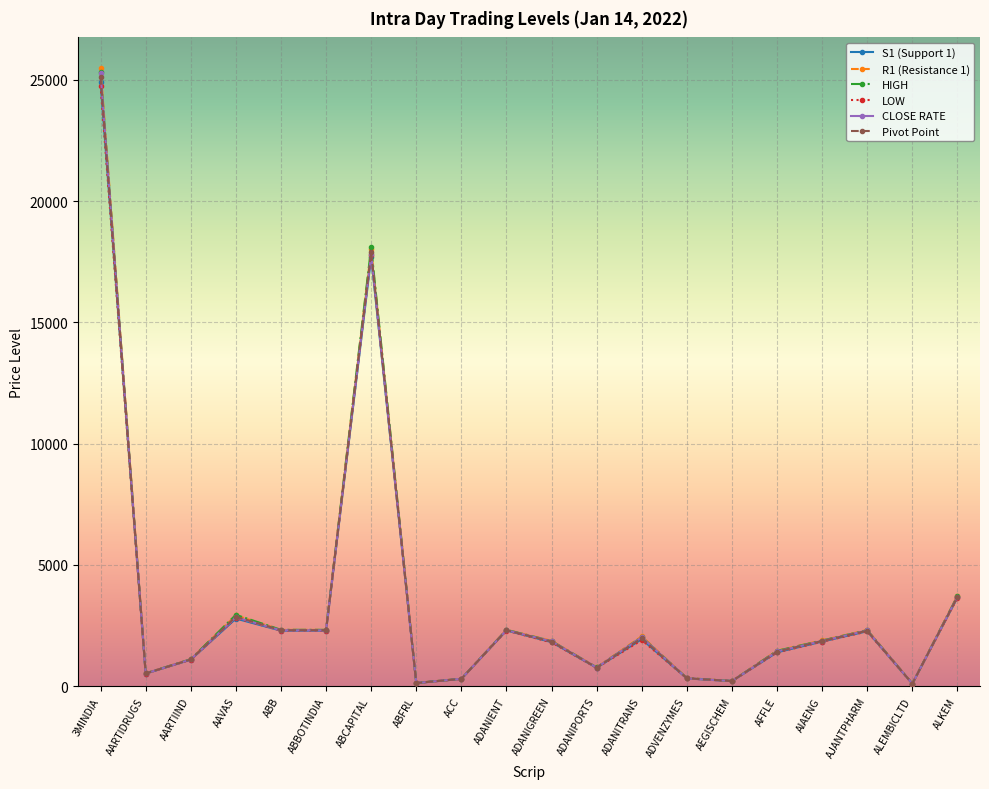

What is the average value of the R1 (Resistance 1) series?

3512.6